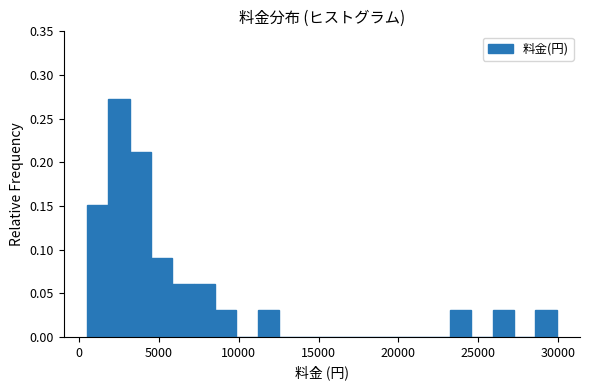

Around what value on the x-axis is the tallest bar? Give the approximate position of its centre, as read against the axis.

2500